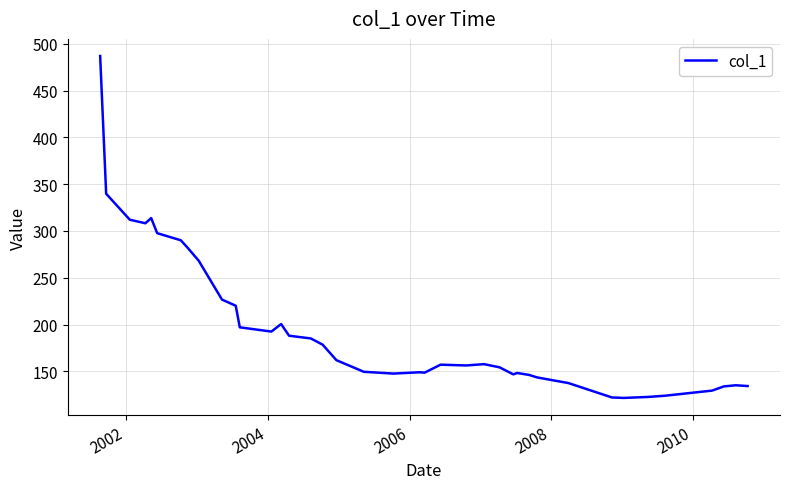

What is the greatest value displayed?

487.0